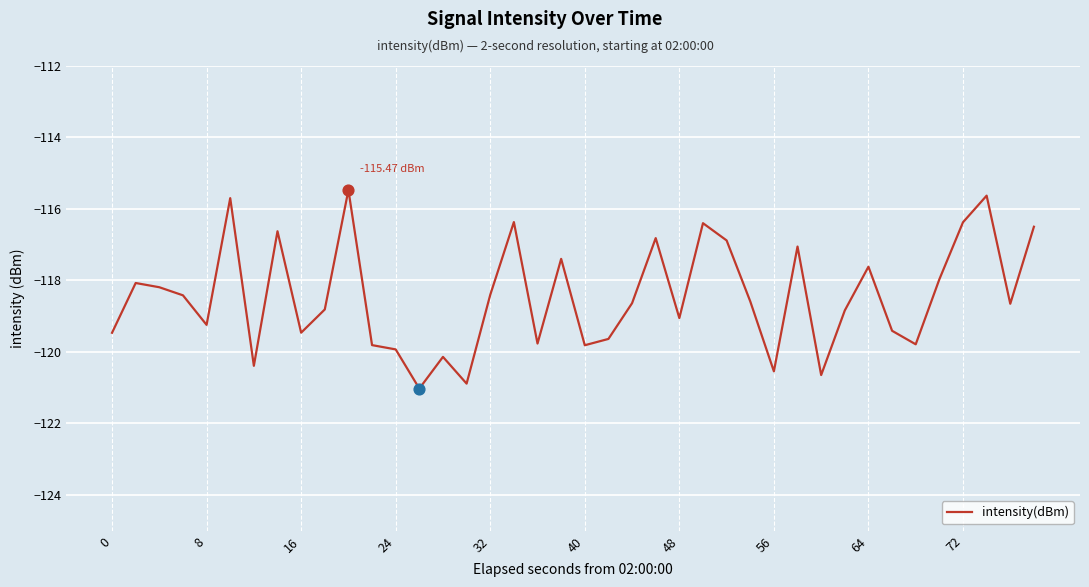

What is the difference between the maximum and minimum values?

5.6